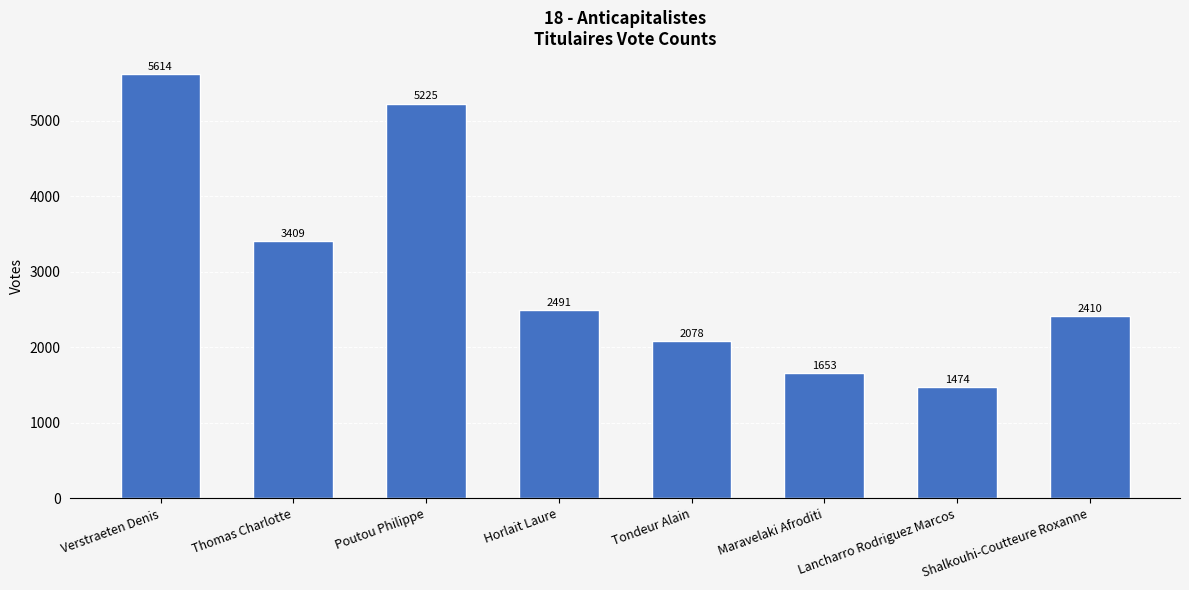

What is the ratio of the value at Shalkouhi-Coutteure Roxanne to the value at Tondeur Alain?

1.2